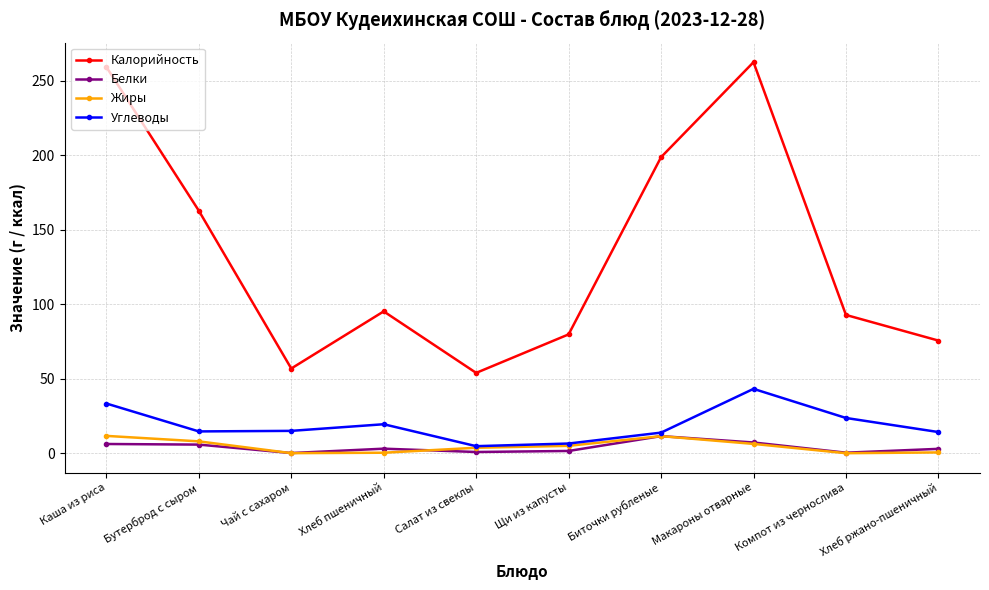

What is the label of the 9th point from the right?

Бутерброд с сыром